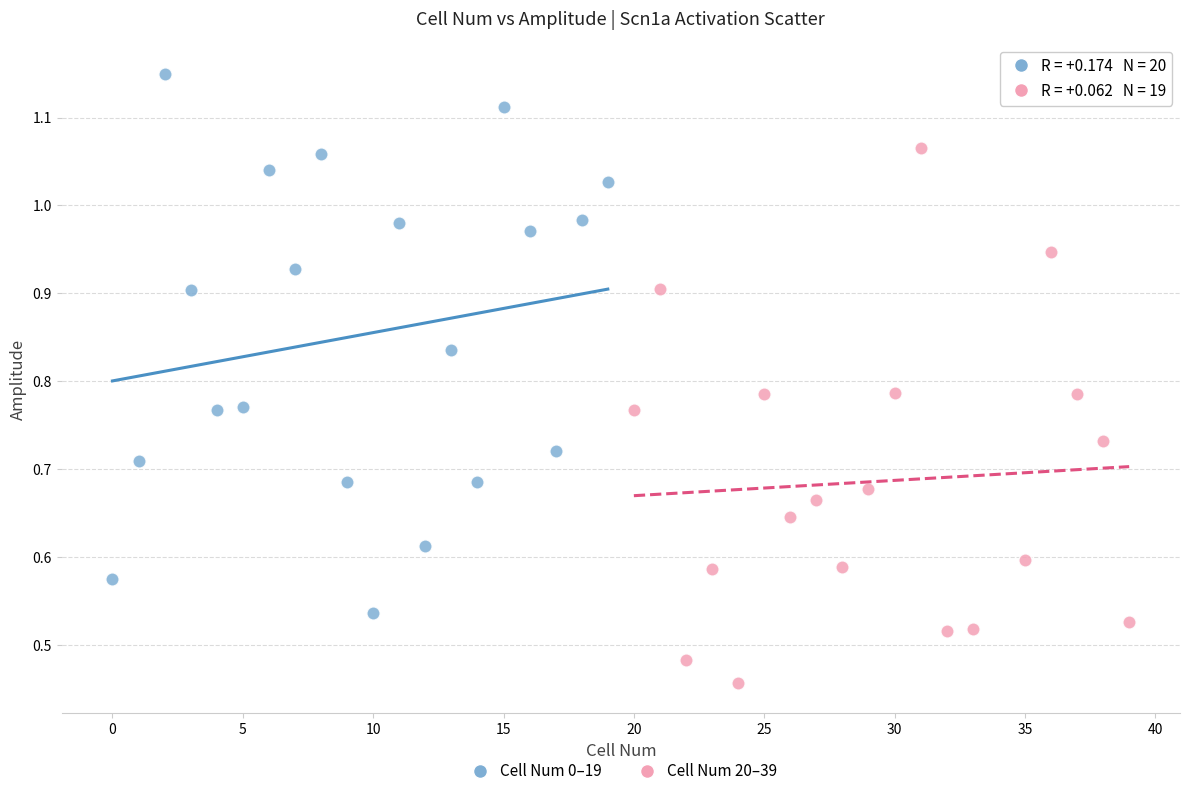

Which series reaches the minimum Y coordinate?

Cell Num 20–39